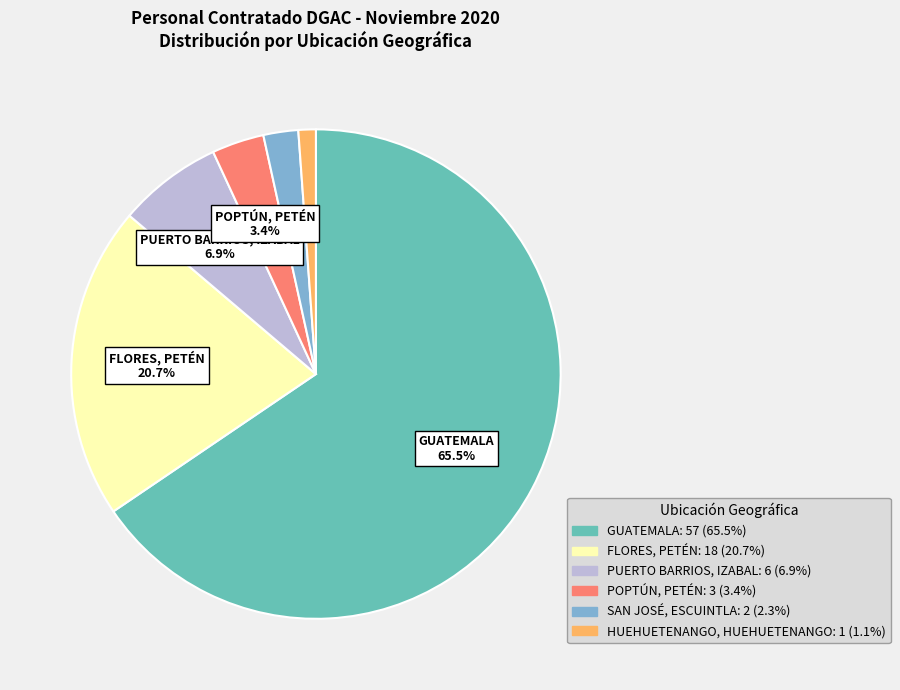

How many slices are in this pie chart?

6